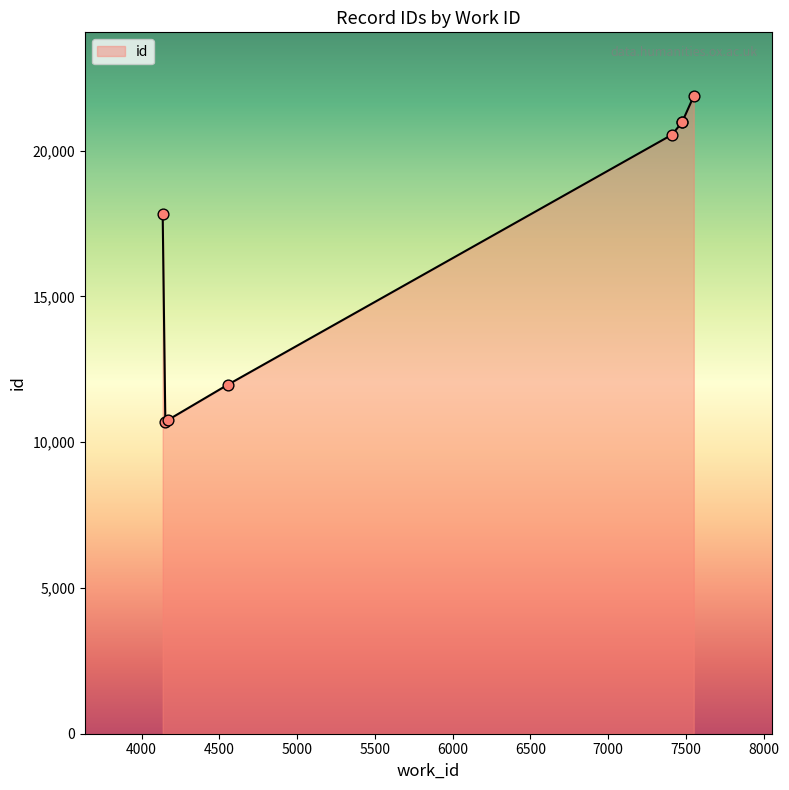

What is the ratio of the value at 7550 to the value at 7476?

1.0